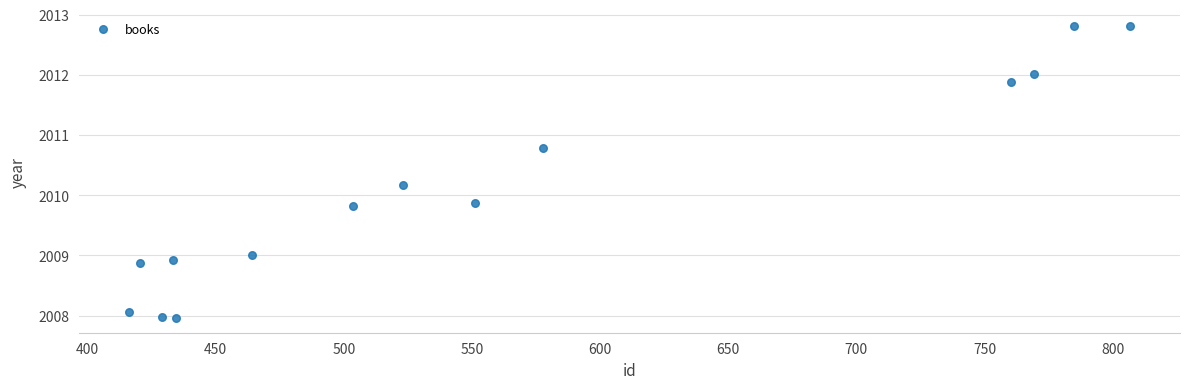

What is the range of Y values (max minus min)?

4.9